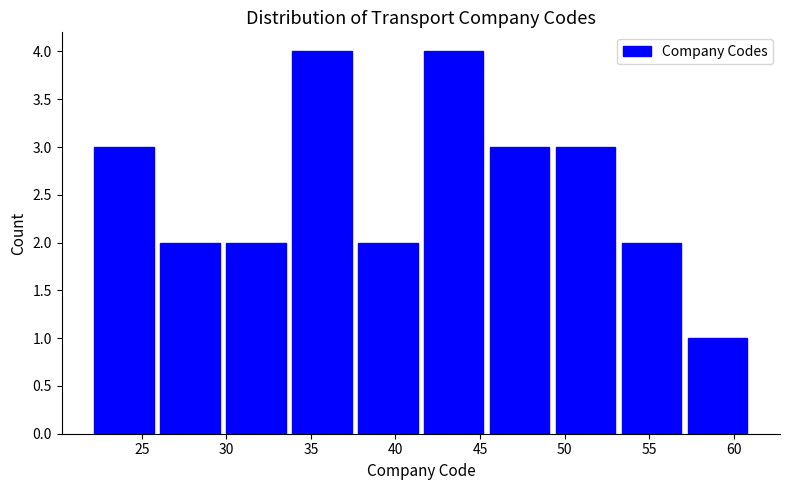

Reading left to right, transcribe this chart: for each bar, give the range it covers on the x-axis and its height. Neither the bar edges nor the heights are printed on the chart, so give them approximately, as read against the axes.

22.0 to 25.9: 3
25.9 to 29.8: 2
29.8 to 33.7: 2
33.7 to 37.6: 4
37.6 to 41.5: 2
41.5 to 45.4: 4
45.4 to 49.3: 3
49.3 to 53.2: 3
53.2 to 57.1: 2
57.1 to 61.0: 1